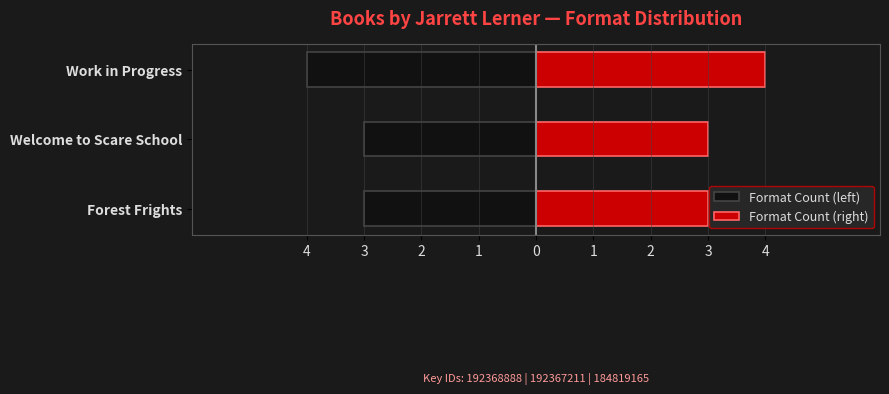

Is the value of Format Count (left) at Forest Frights greater than the value of Format Count (right) at Forest Frights?

No